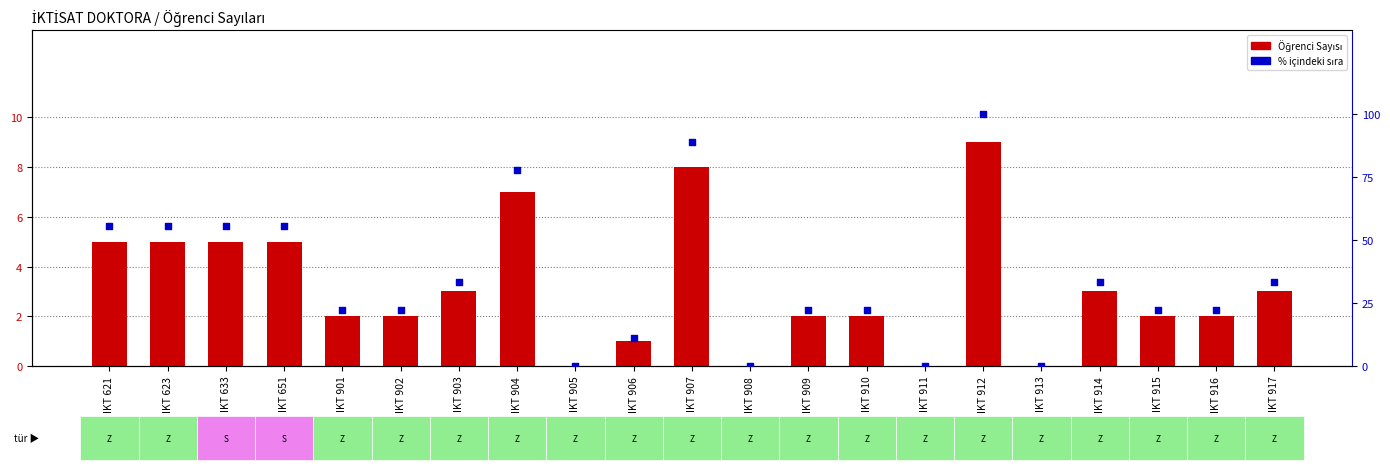

What is the total value across all series at IKT 907?

96.9